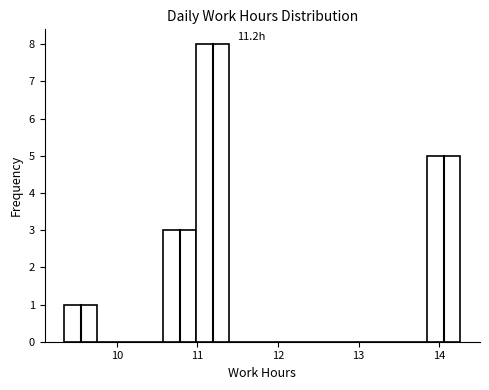

Over which range of the x-axis is the bar tallest?

11.0 to 11.4